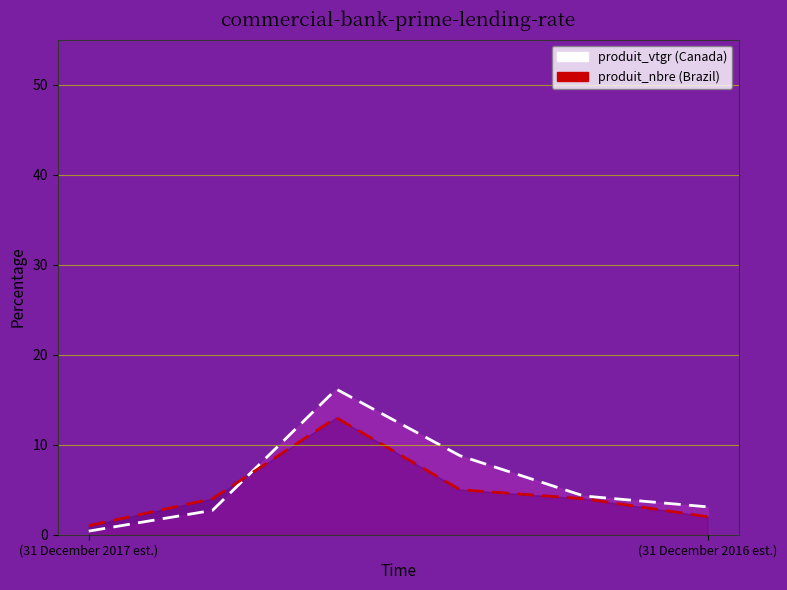

The produit_vtgr series shows 24.7 at 2. True or false?

False